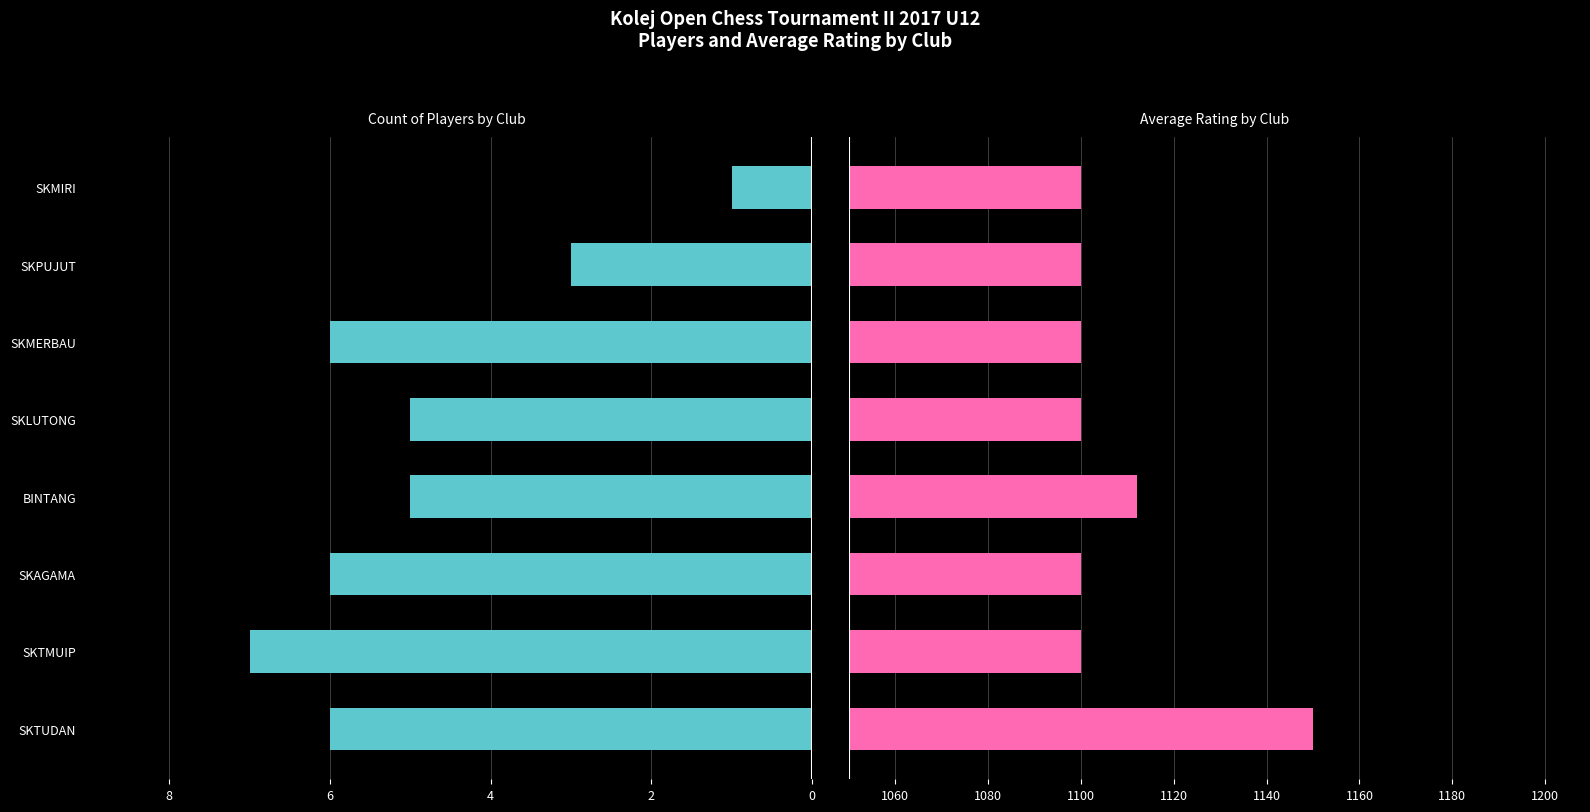

What is the smallest value displayed?

1